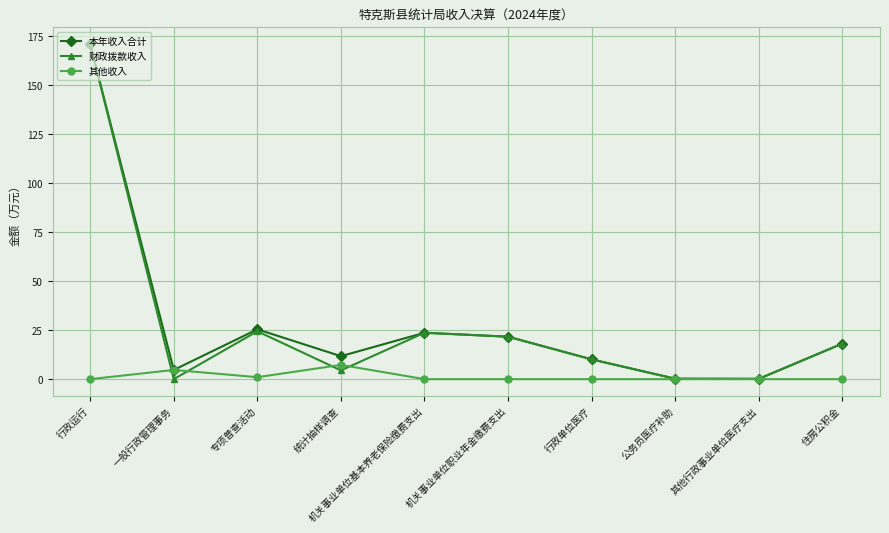

What is the difference between the 本年收入合计 values at 行政运行 and 机关事业单位基本养老保险缴费支出?

147.1